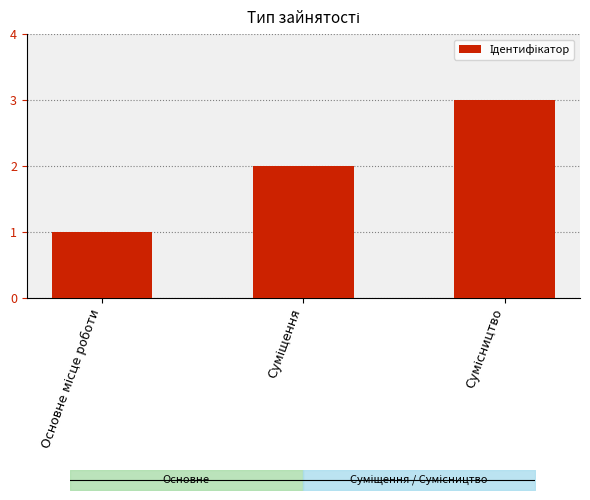

Approximately how many times larger is the value at Основне місце роботи compared to Сумісництво?

0.3